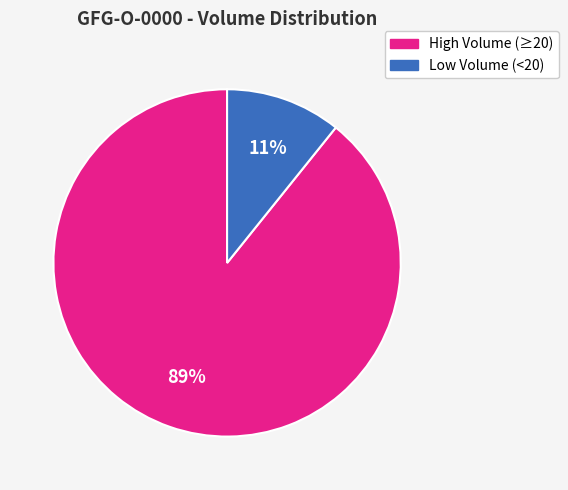

To the nearest percent, what is the average slice percentage?

50%